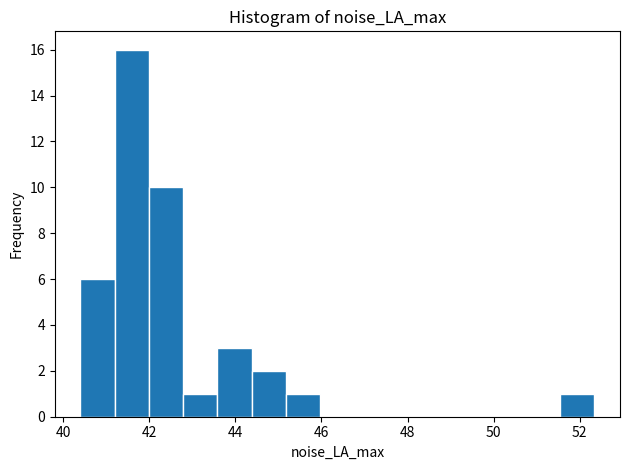

Read against the x-axis, roughly where is the centre of the tallest bar?

41.6